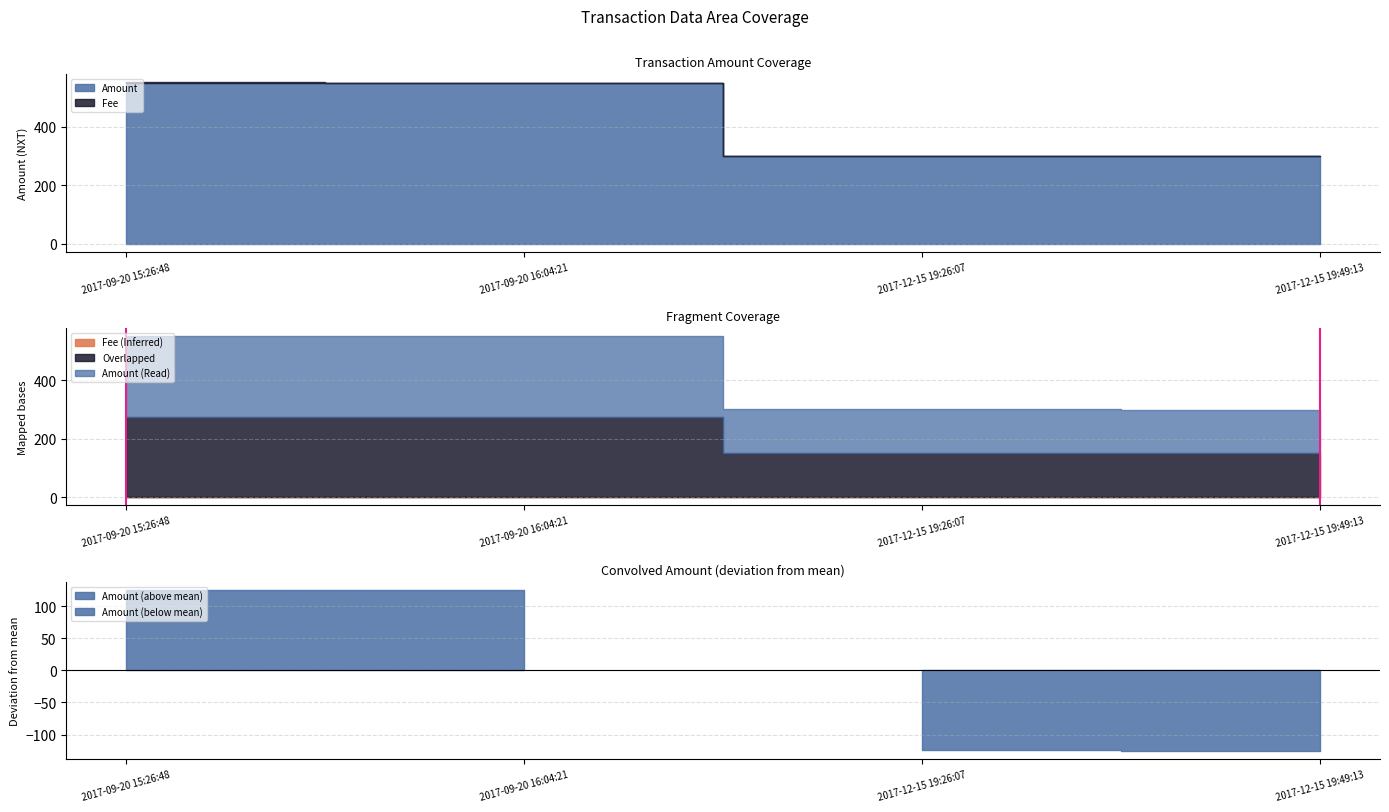

How many values are below 1?

1